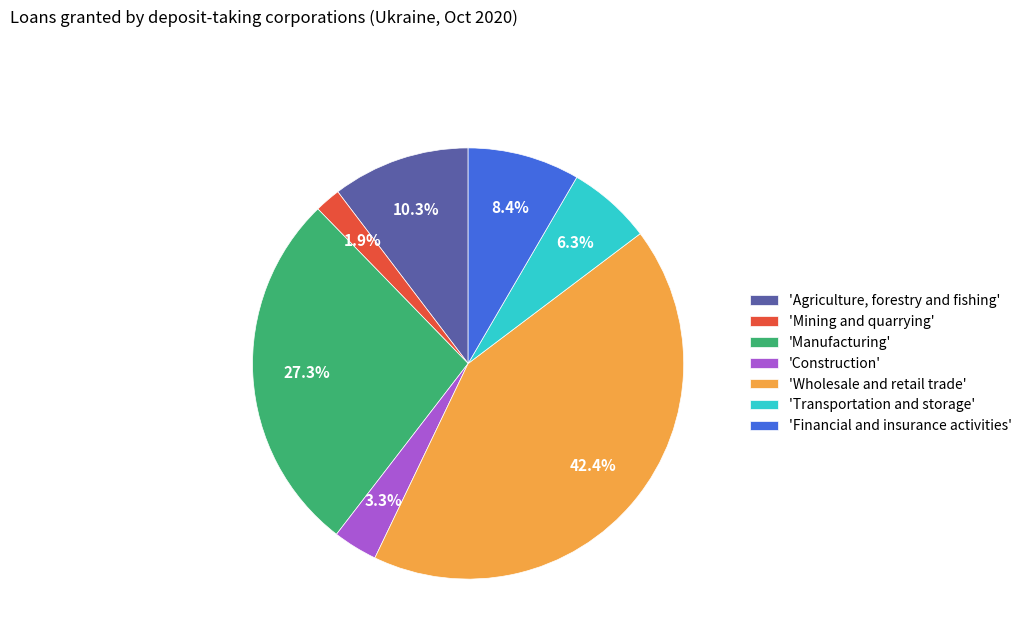

Approximately how many times larger is the value at 'Manufacturing' compared to 'Transportation and storage'?

4.3